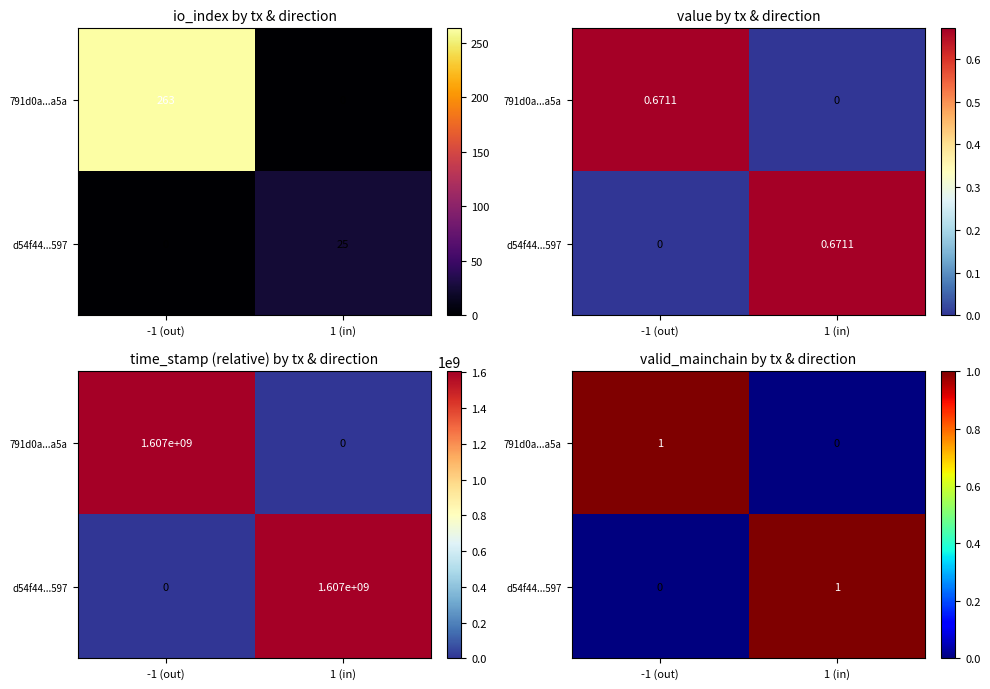

Which series has the largest range (max minus min)?

791d0a...a5a